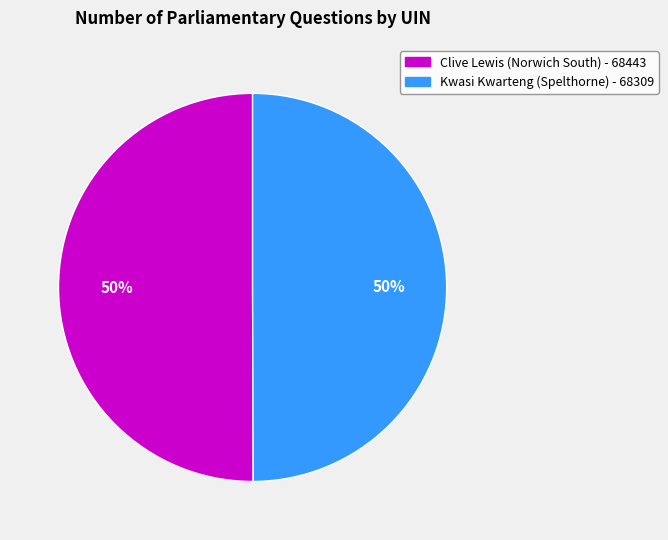

To the nearest percent, what percentage of the pie is Kwasi Kwarteng (Spelthorne) - 68309?

50%